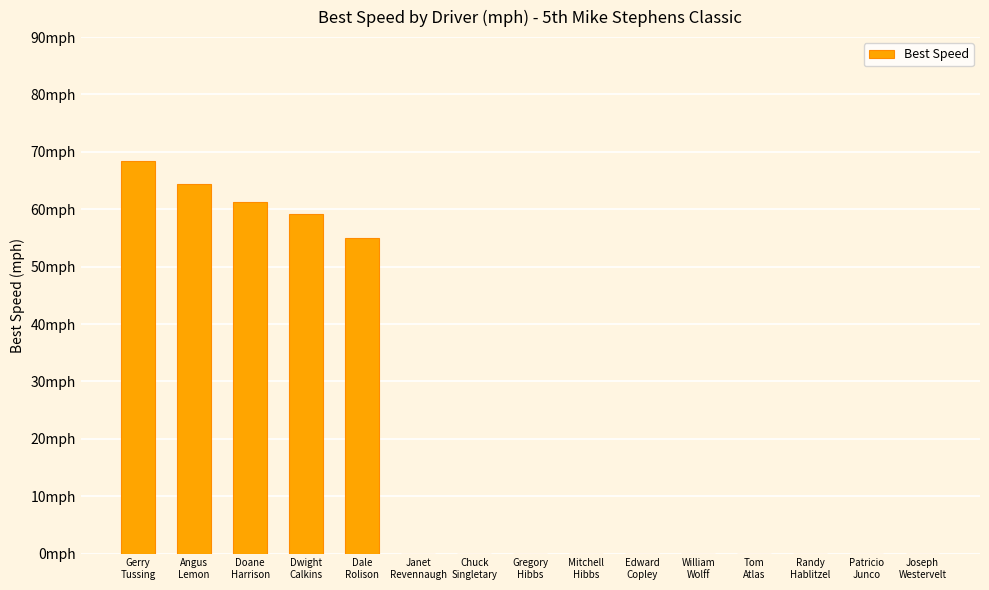

Where is the data nearest to the value 34?

Dale
Rolison